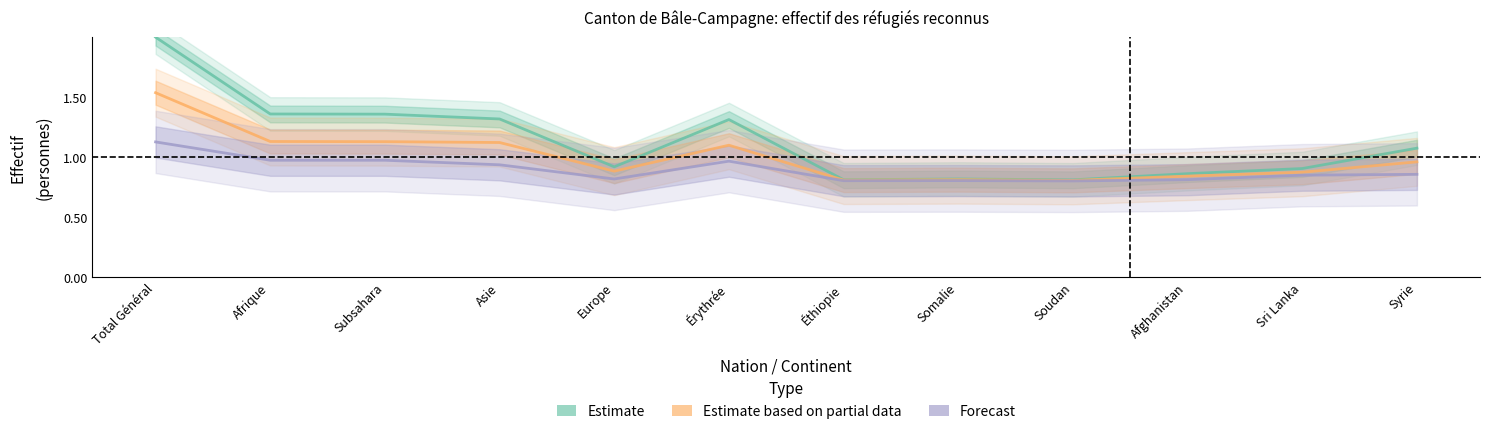

What is the highest value of the Forecast series?

1.1